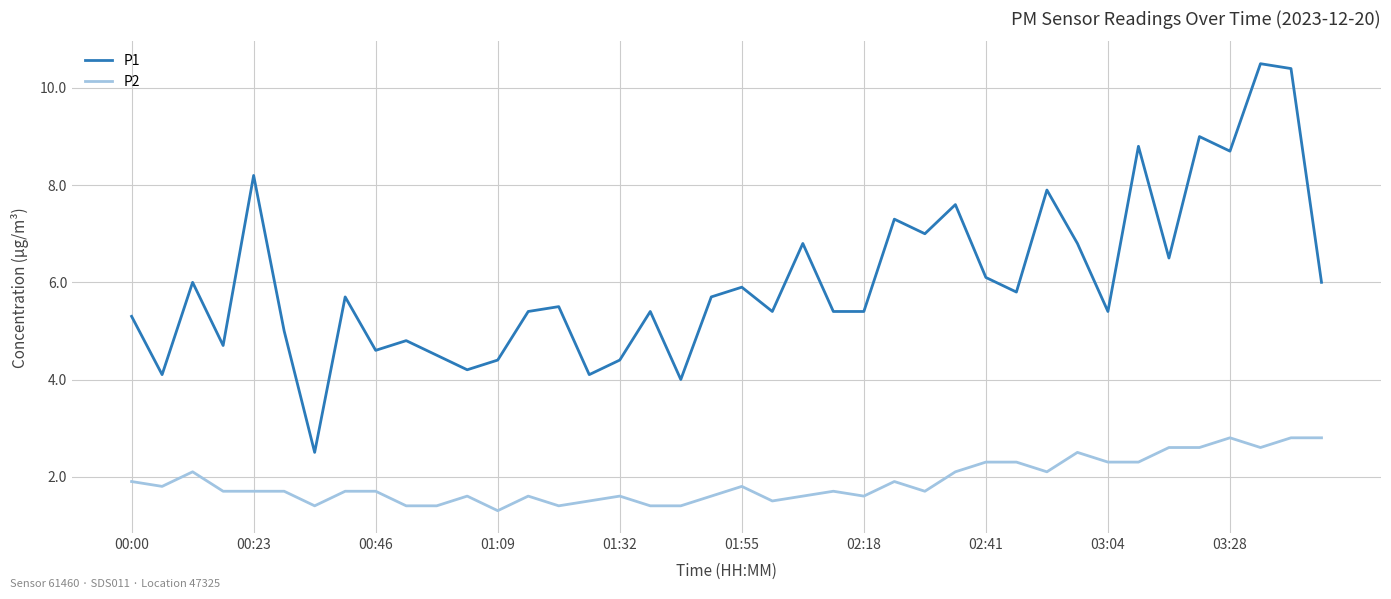

What is the difference between the maximum and minimum values in the P2 series?

1.5